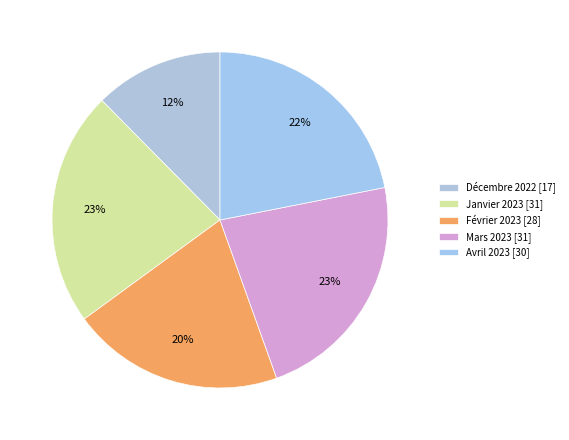

Count the number of slices in the pie.

5